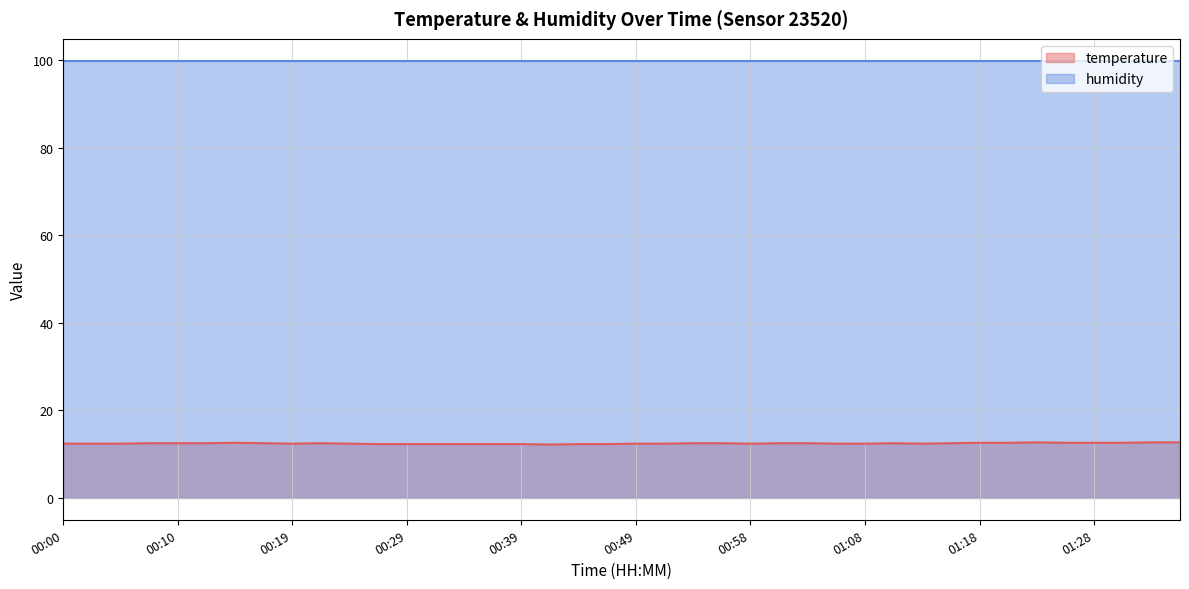

True or false: there are more than 2 points higher than both neighbors.

True